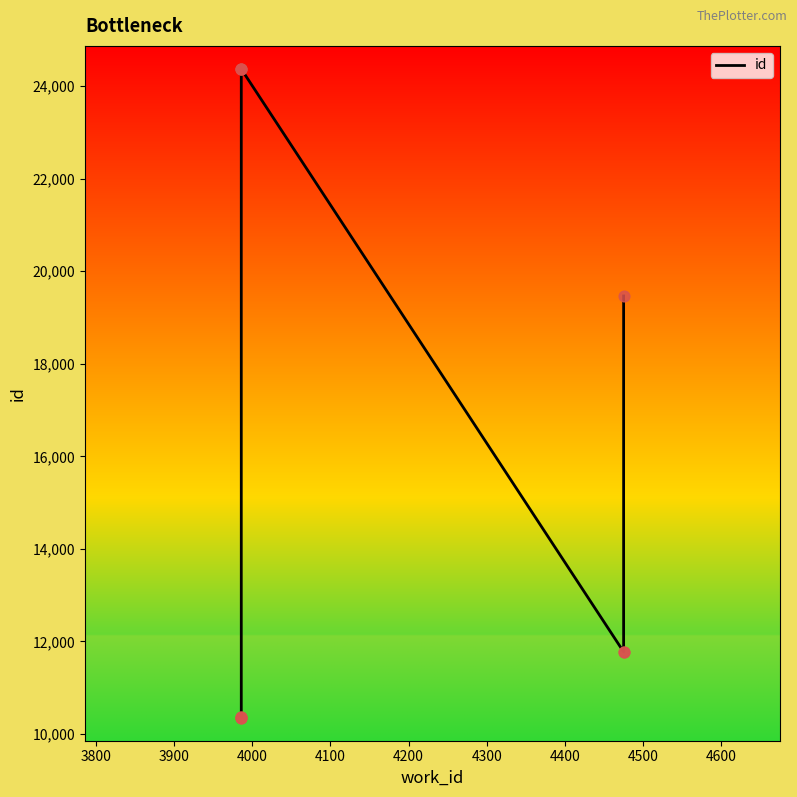

Between 4000 and 3800, which is larger?

4000